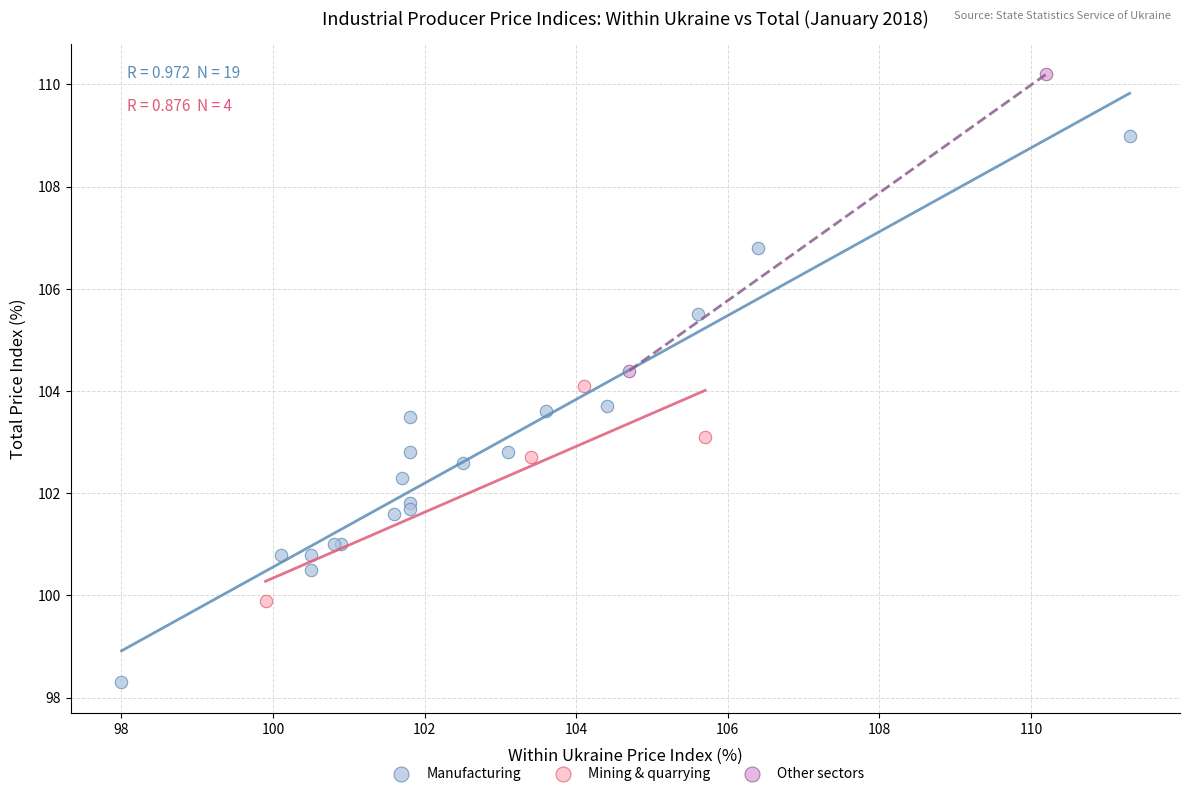

Which series reaches the minimum Y coordinate?

Manufacturing